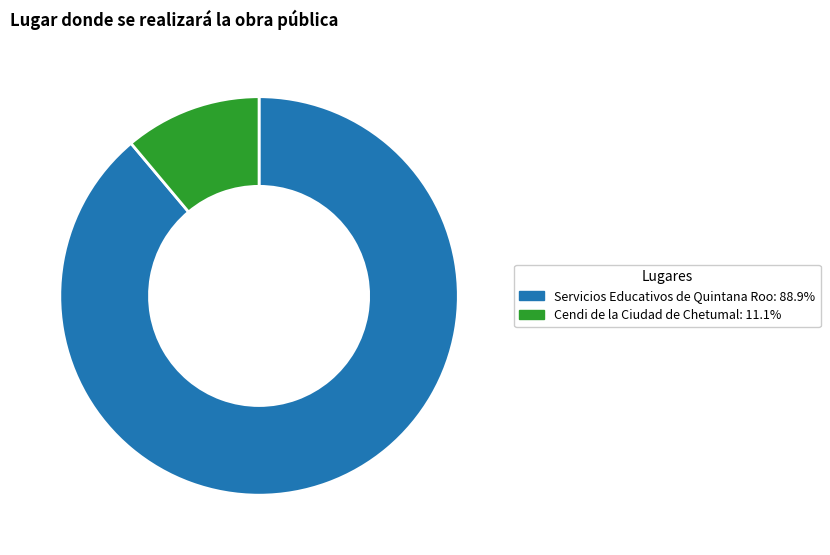

Which category accounts for the majority?

Servicios Educativos de Quintana Roo